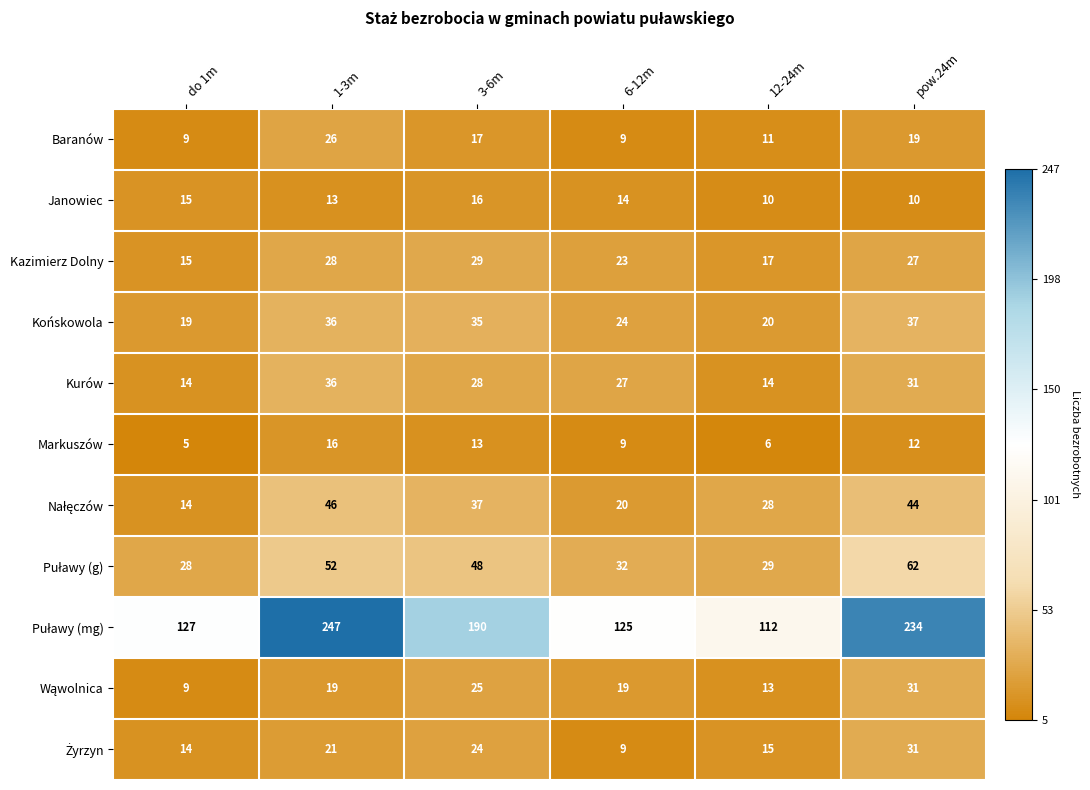

How many series are shown in this chart?

11